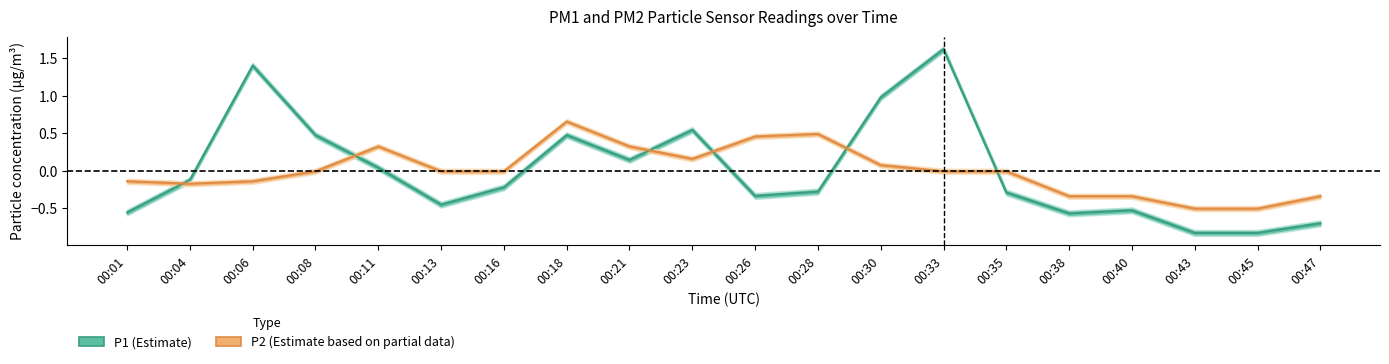

Is the value of P2 at 00:21 greater than the value of P1 at 00:01?

Yes